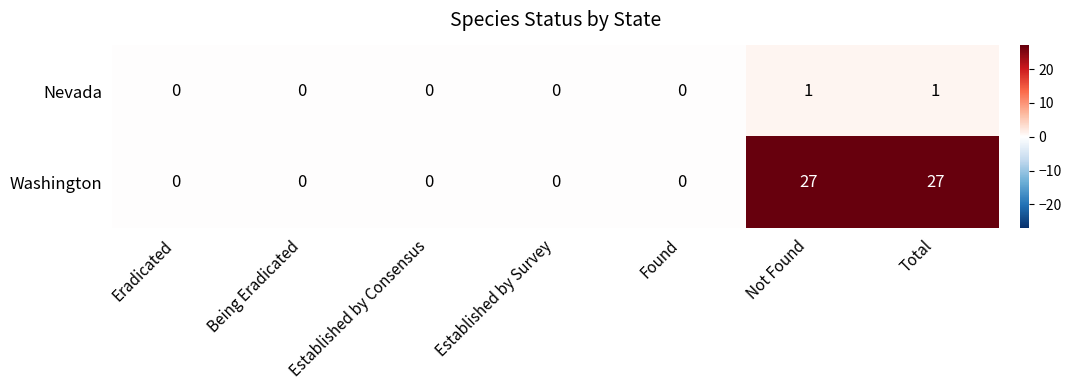

How many Nevada values are between 0 and 1?

7